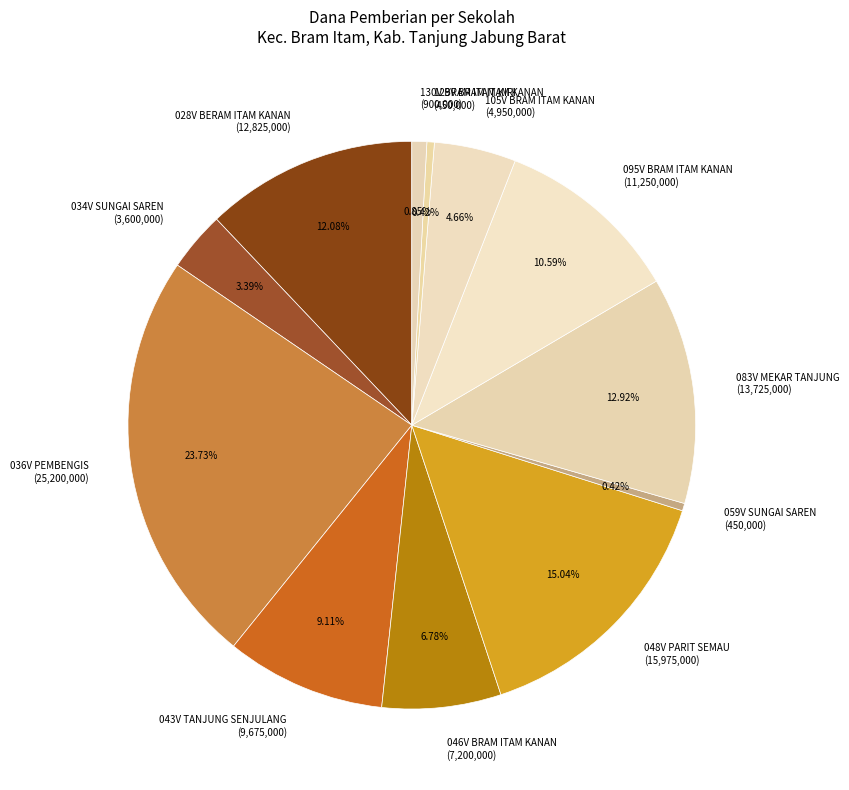

Do 036V PEMBENGIS (25,200,000) and 043V TANJUNG SENJULANG (9,675,000) together represent more than half of the pie?

No